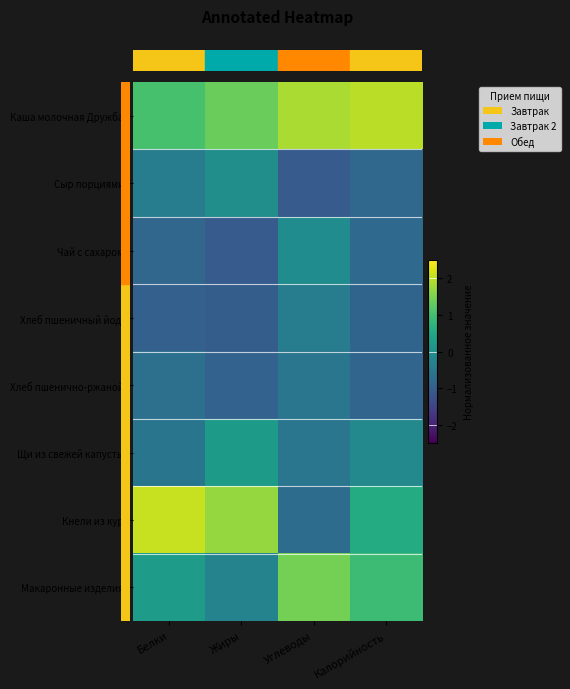

Which series has the largest total across all categories?

row_0